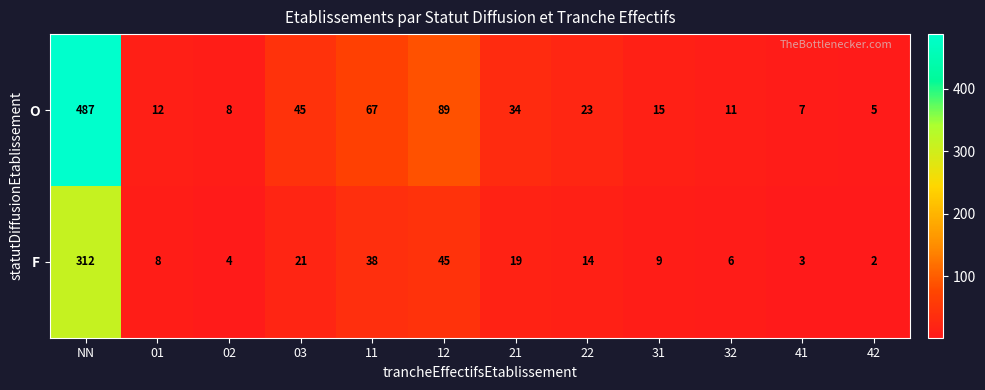

Between 31 and 32, which series saw the biggest shift?

O